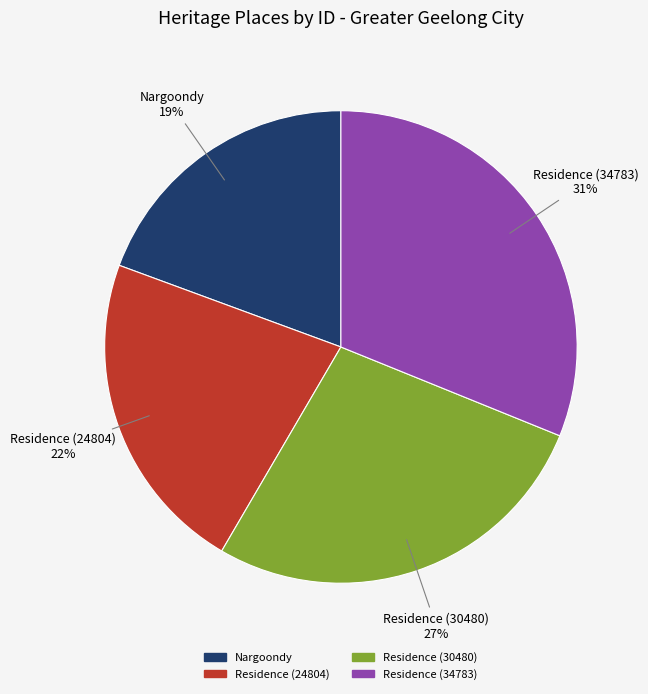

To the nearest percent, what portion does Nargoondy represent?

19%